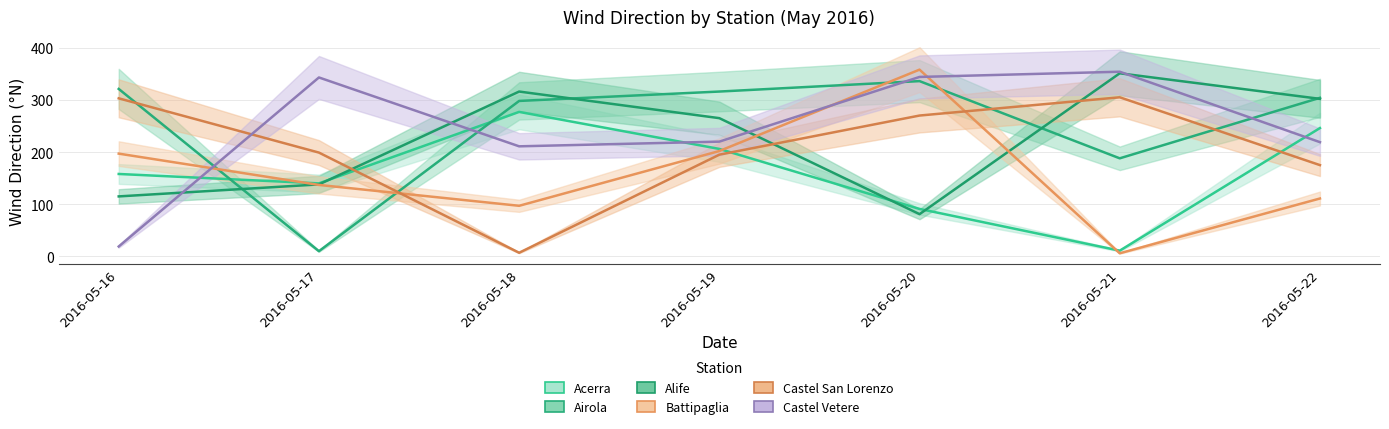

At which label does Battipaglia first exceed 137?

2016-05-16